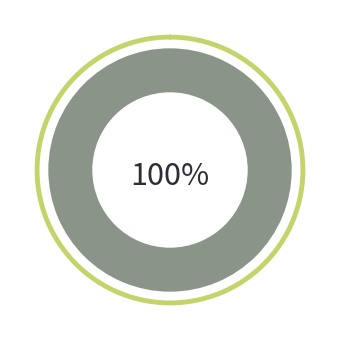

Which slice is the smallest?

E5